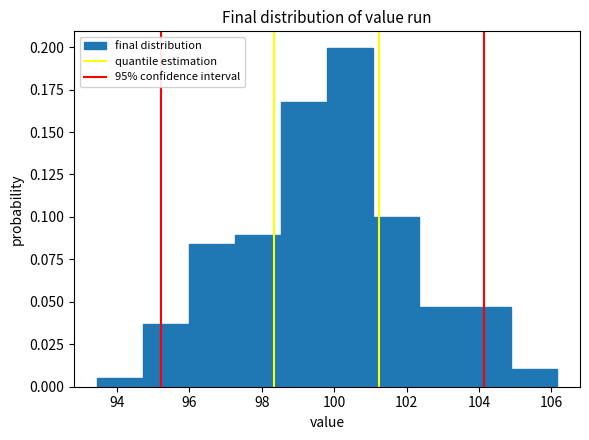

Reading left to right, transcribe this chart: for each bar, give the range it covers on the x-axis and its height. Neither the bar edges nor the heights are printed on the chart, so give them approximately, as read against the axes.

93.4 to 94.8: 0.005
94.8 to 96.0: 0.035
96.0 to 97.2: 0.085
97.2 to 98.6: 0.090
98.6 to 99.8: 0.170
99.8 to 101.0: 0.200
101.0 to 102.4: 0.100
102.4 to 103.6: 0.045
103.6 to 104.8: 0.045
104.8 to 106.2: 0.010